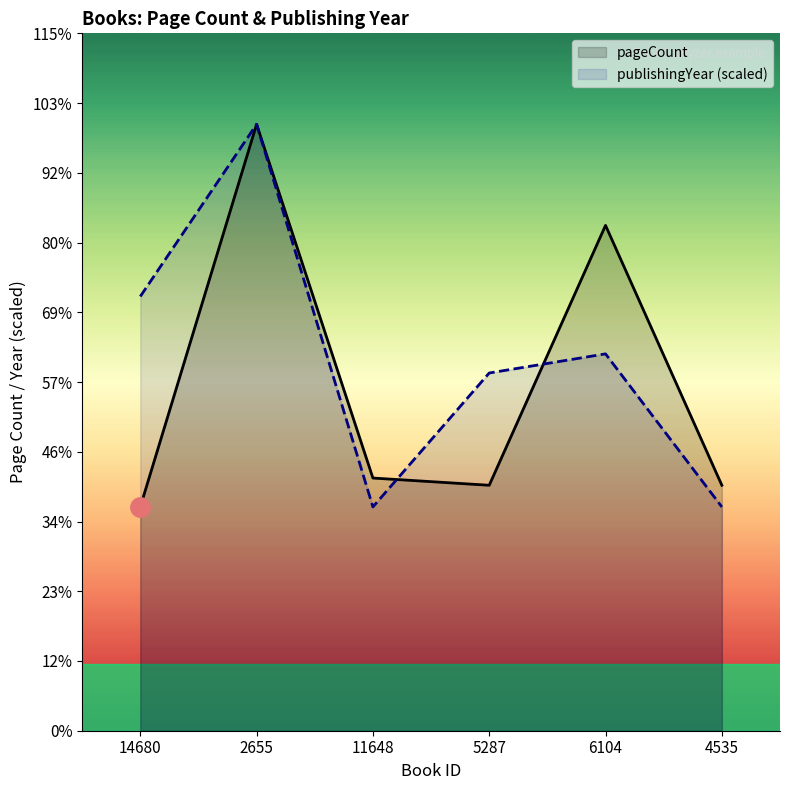

Does the chart display data point markers on the line(s)?

No